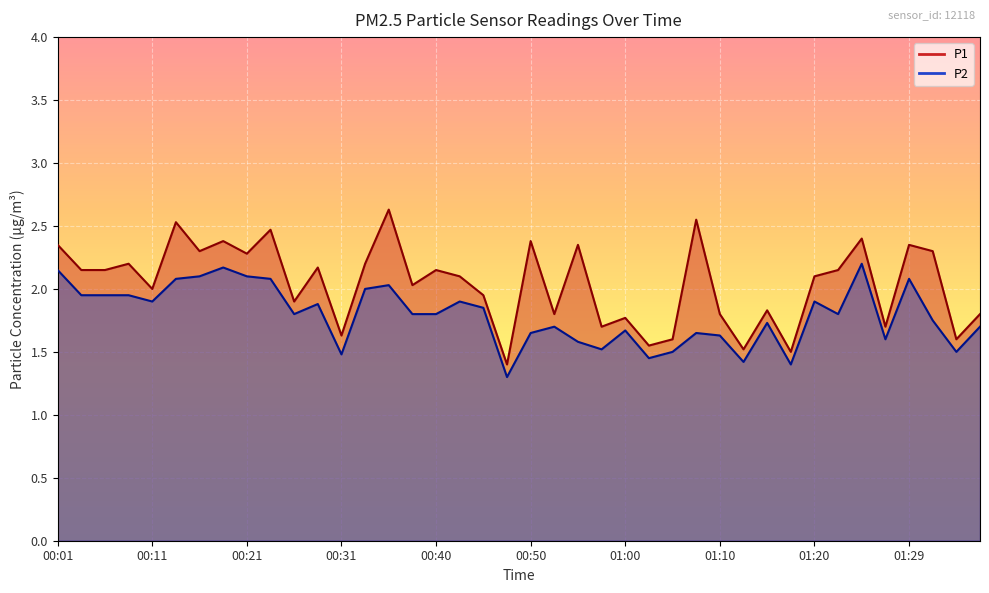

How many interior local valleys does the P1 series have?

14